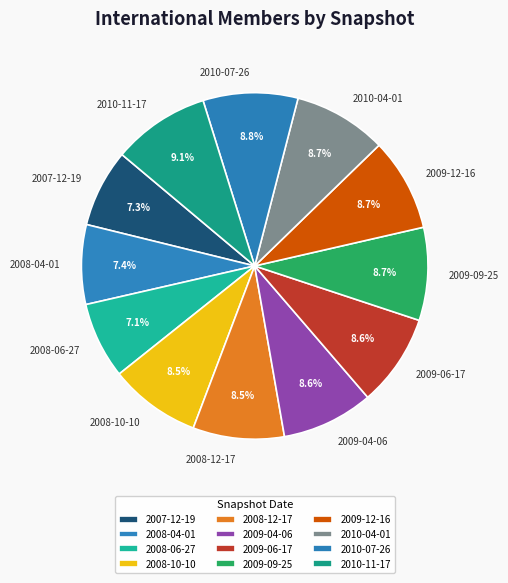

Combined, what portion of the pie is 2008-10-10 and 2009-12-16?

17.2%